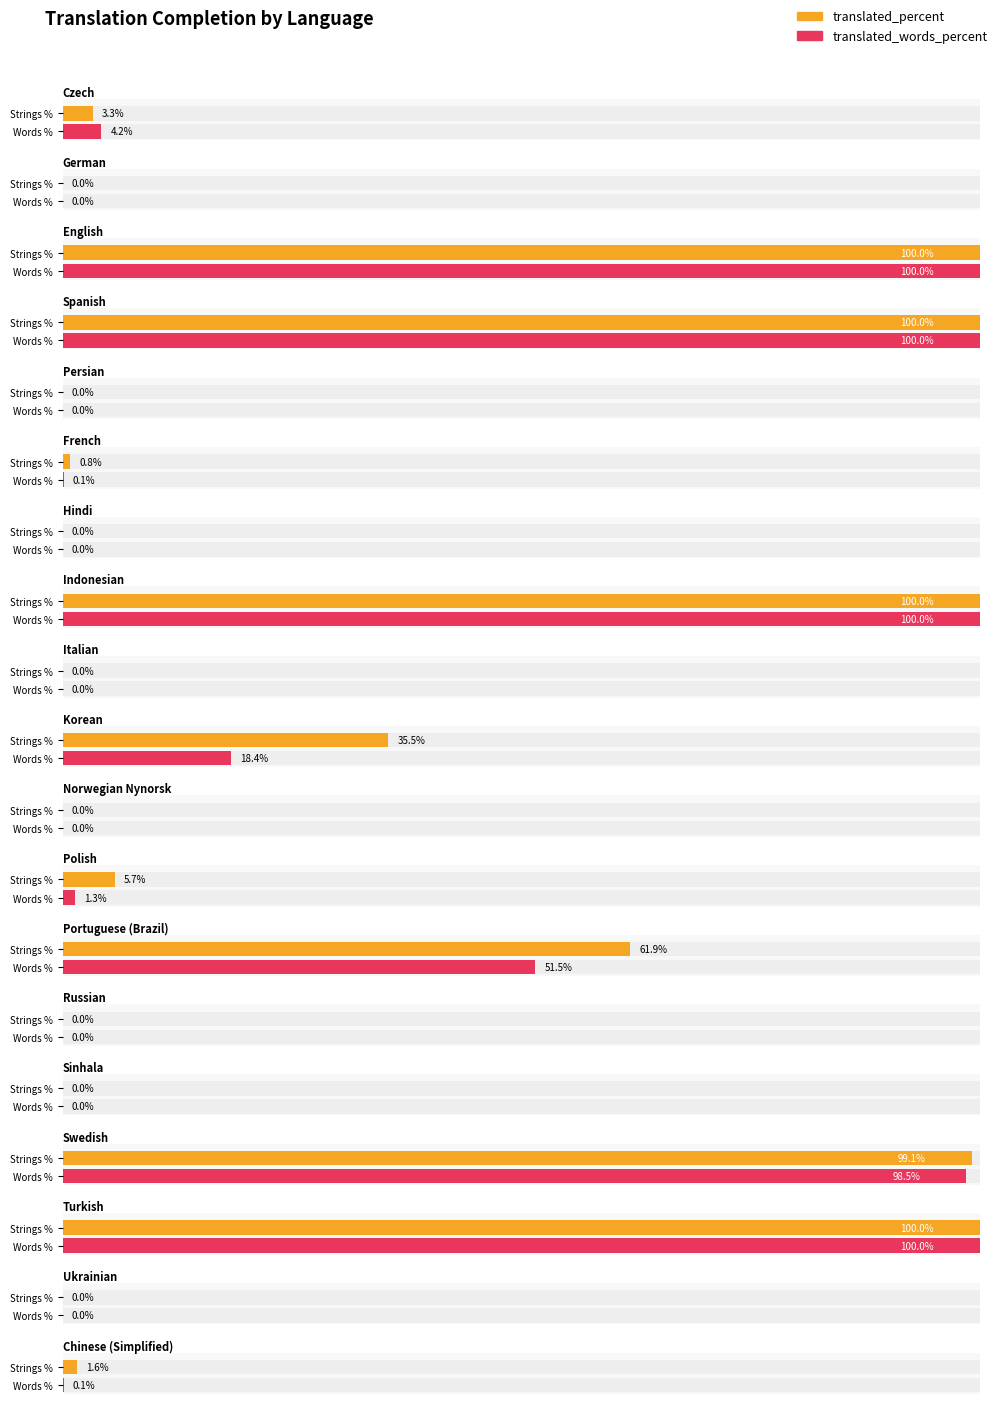

True or false: translated_words_percent has a value of 0.1 at French.

True